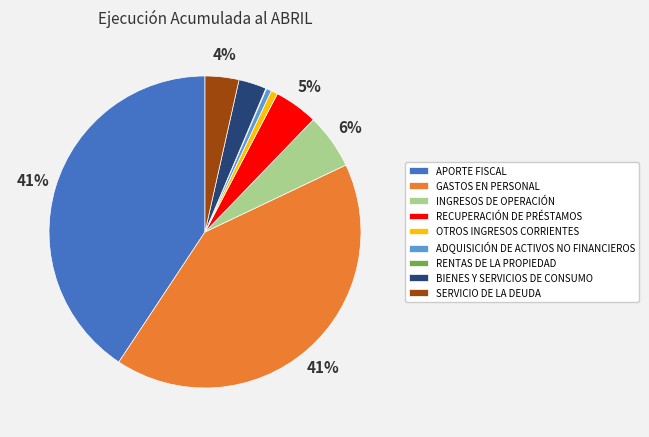

Is there any slice that represents more than half of the pie?

No